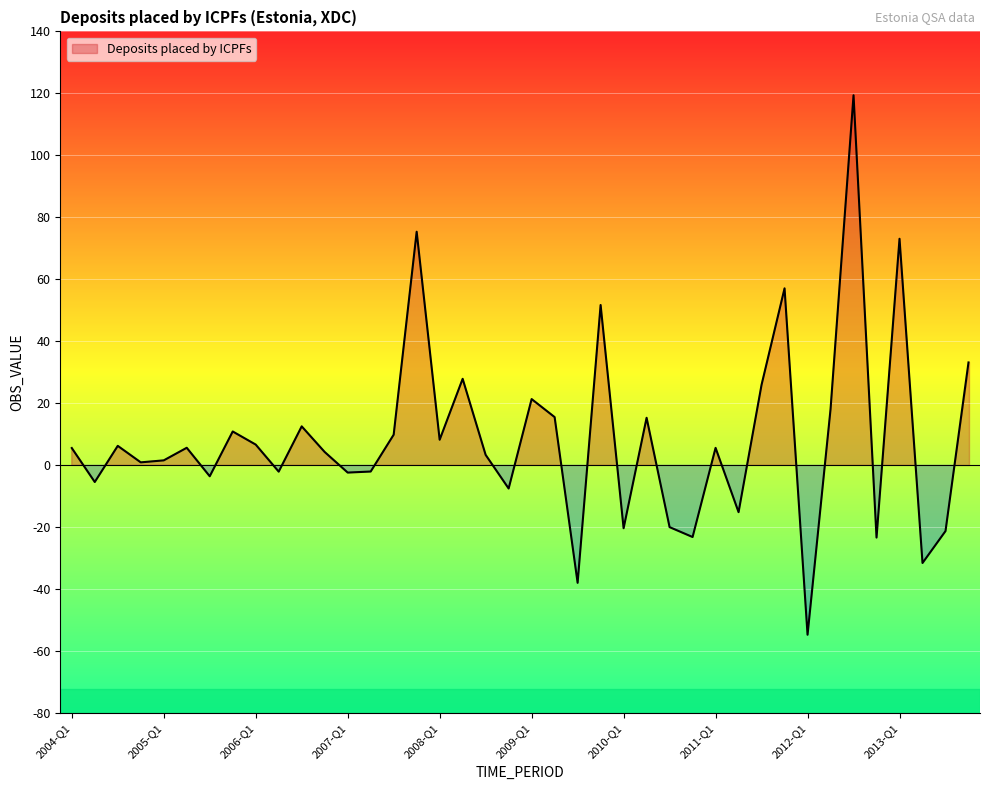

What is the label of the 4th point from the right?

2013-Q1